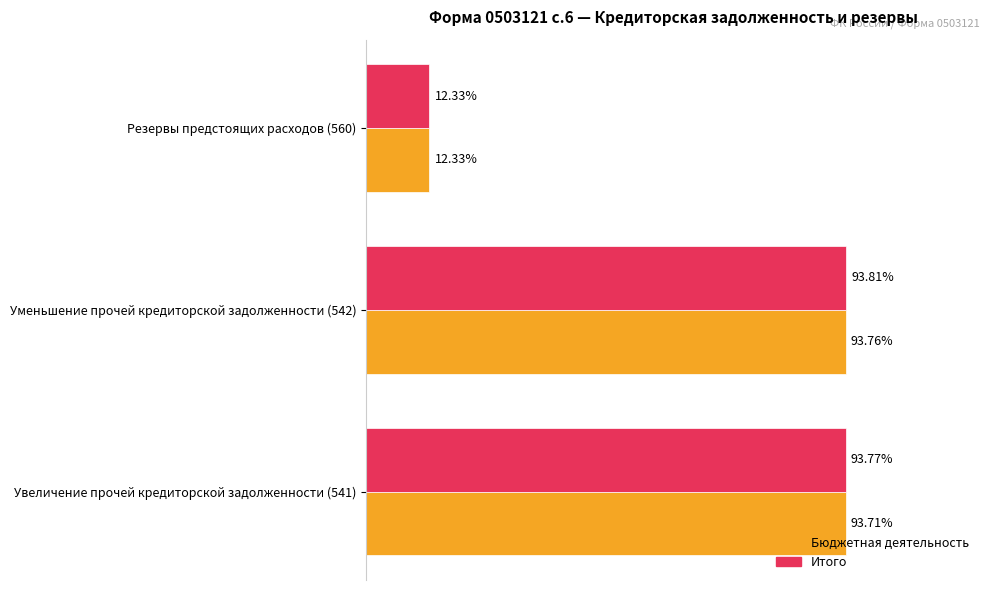

What are all the series names shown in the legend?

Бюджетная деятельность, Итого